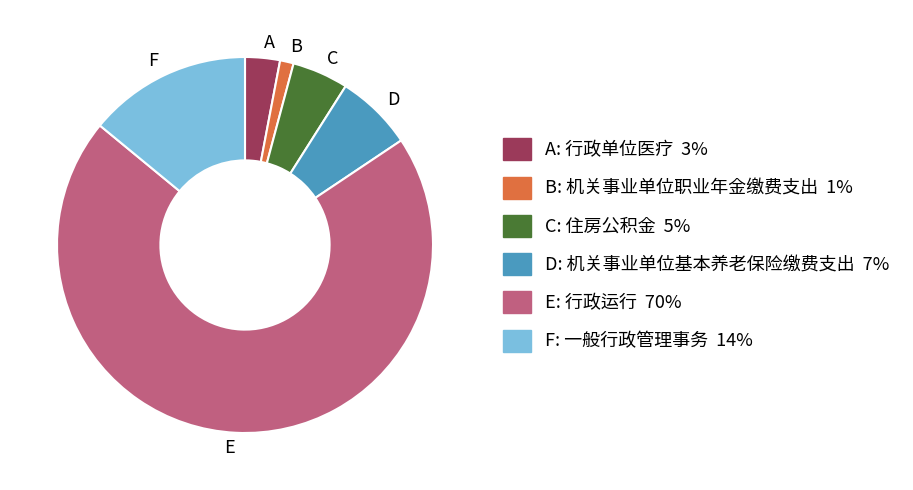

The F slice represents 14% of the pie. True or false?

True